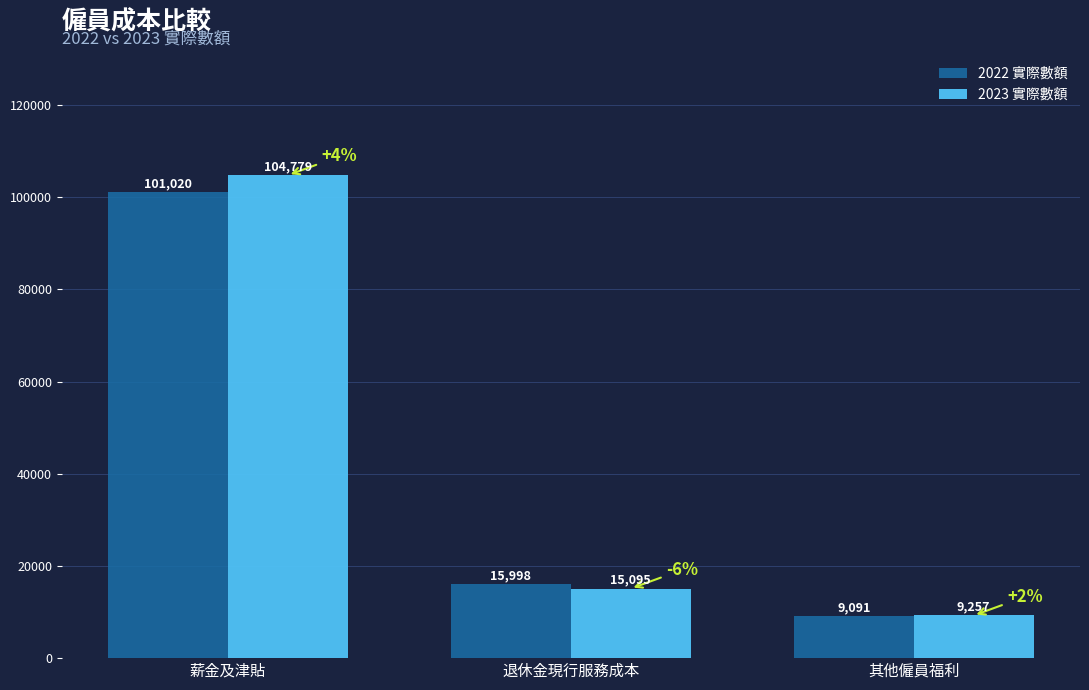

What is the difference between the maximum and minimum values in the 2022 實際數額 series?

91929